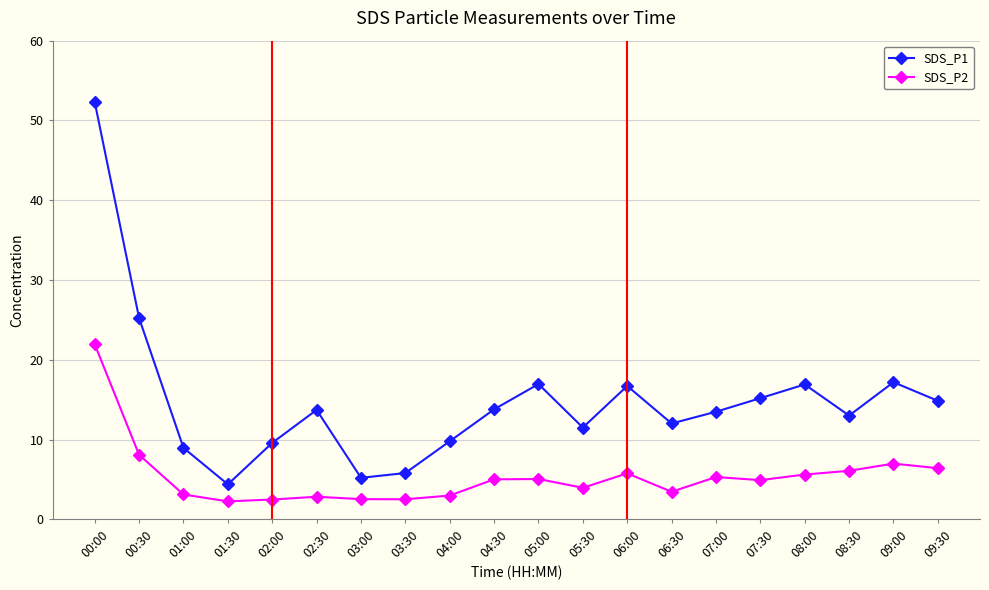

Read the SDS_P1 value at 02:30.

13.7